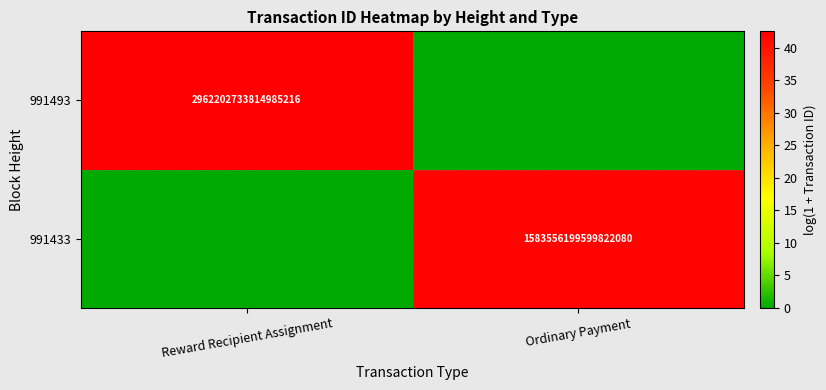

The 991433 series shows 1583556199599822080 at Ordinary Payment. True or false?

True